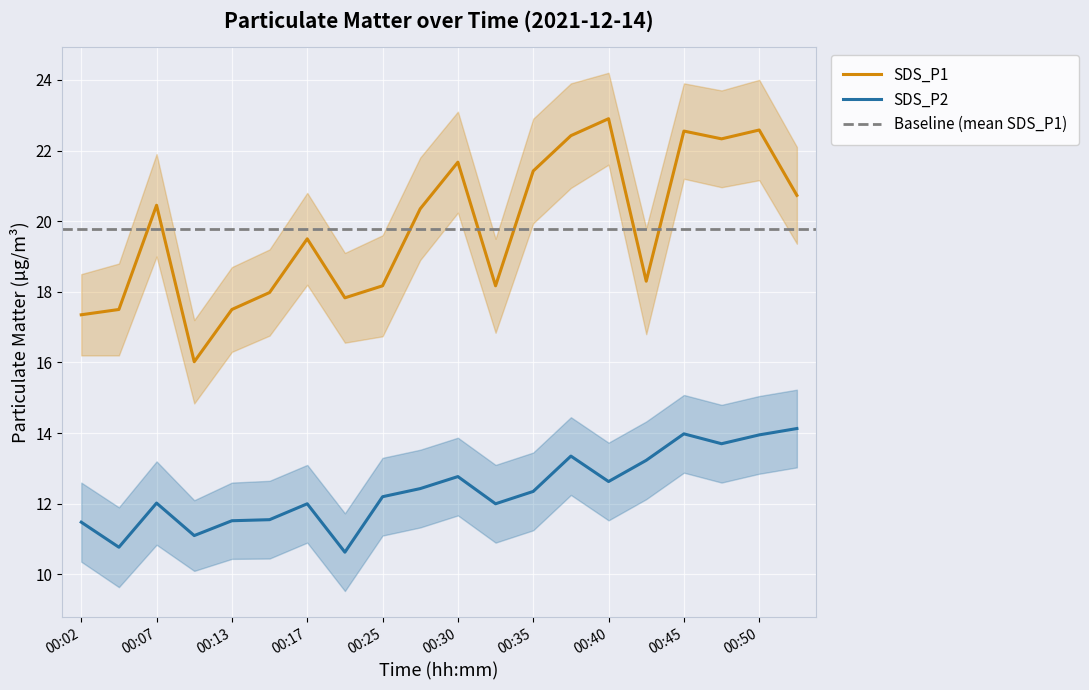

What is the difference between the maximum and minimum values in the SDS_P2 series?

3.5